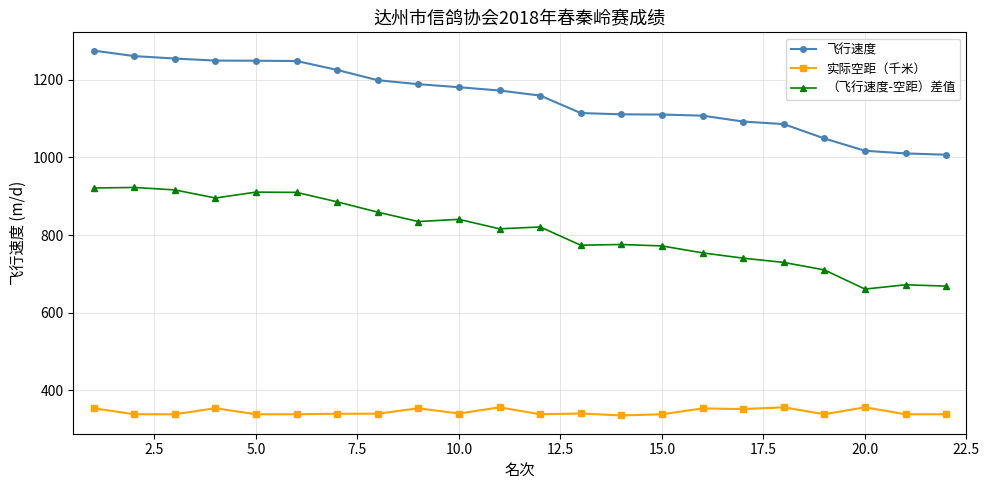

What is the greatest value displayed?

1275.2